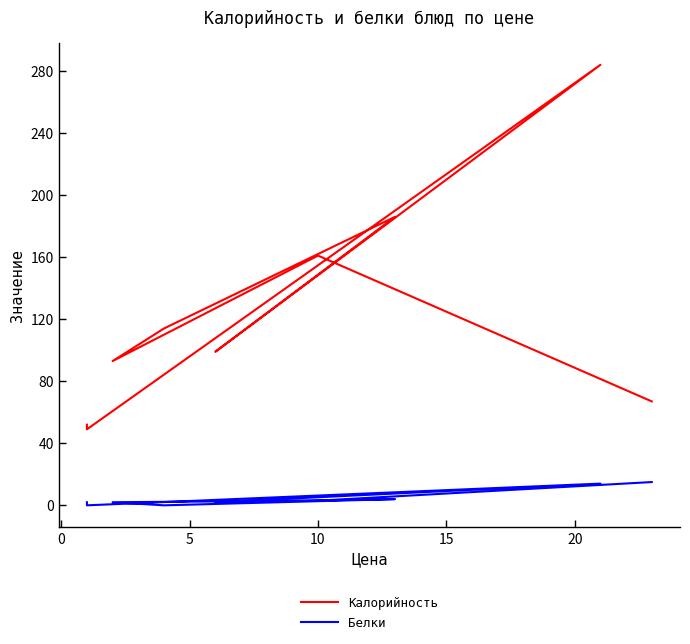

Does the chart display data point markers on the line(s)?

No